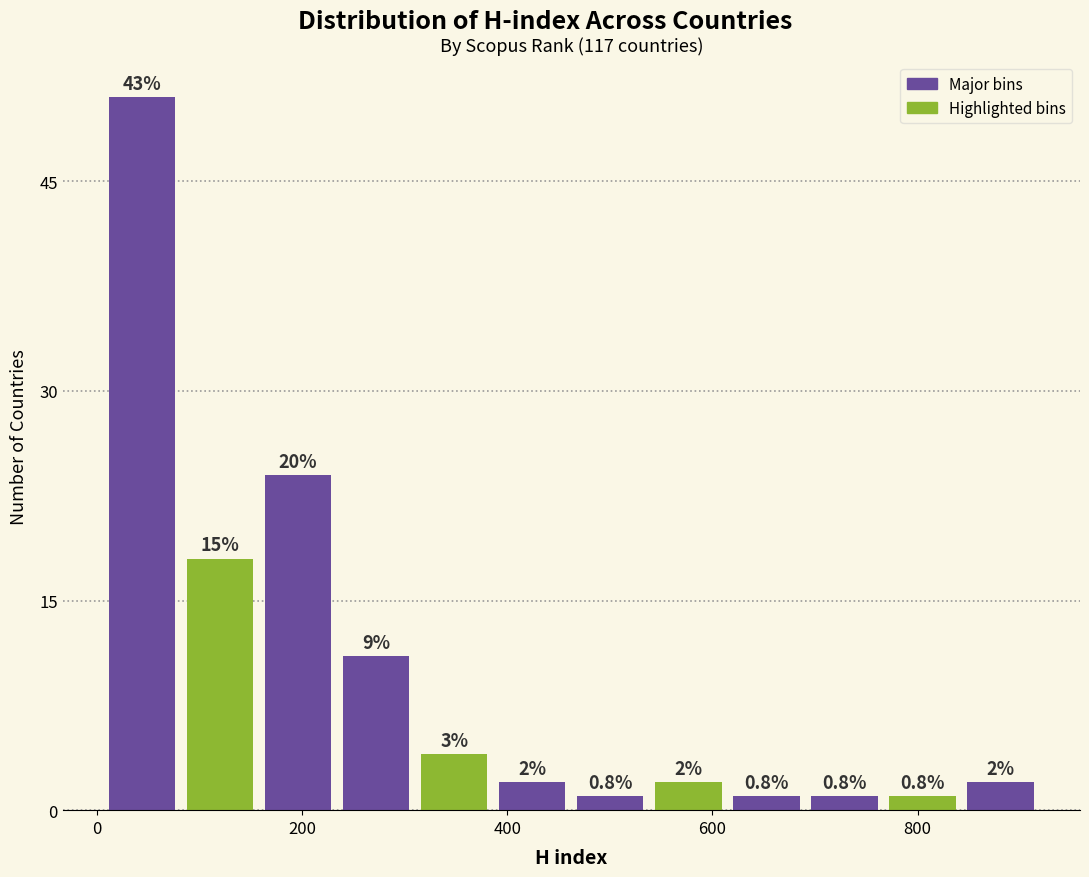

Around what value on the x-axis is the tallest bar? Give the approximate position of its centre, as read against the axis.

40